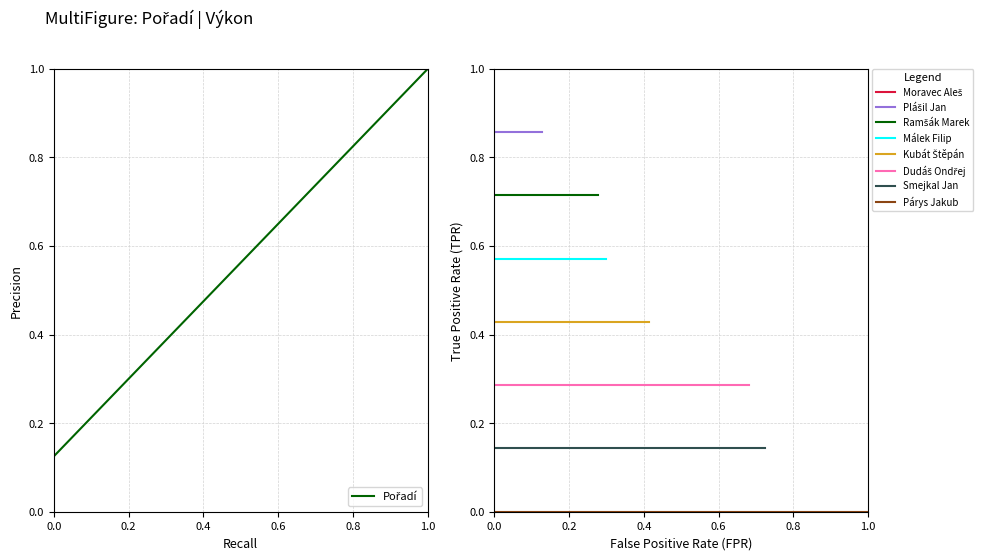

What is the label of the 1st point from the right?

1.0